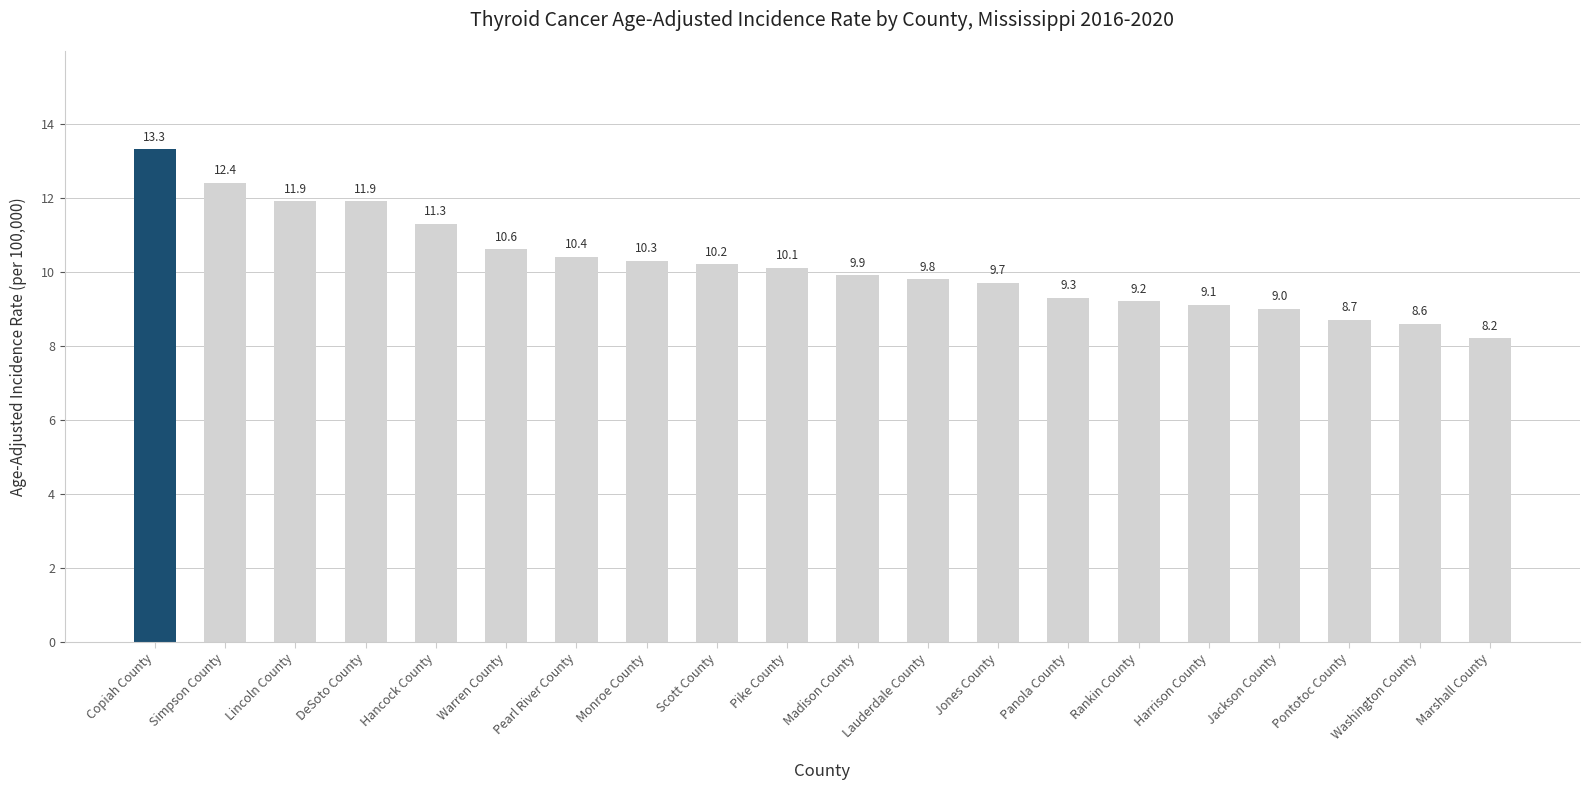

What is the ratio of the value at Madison County to the value at Hancock County?

0.9